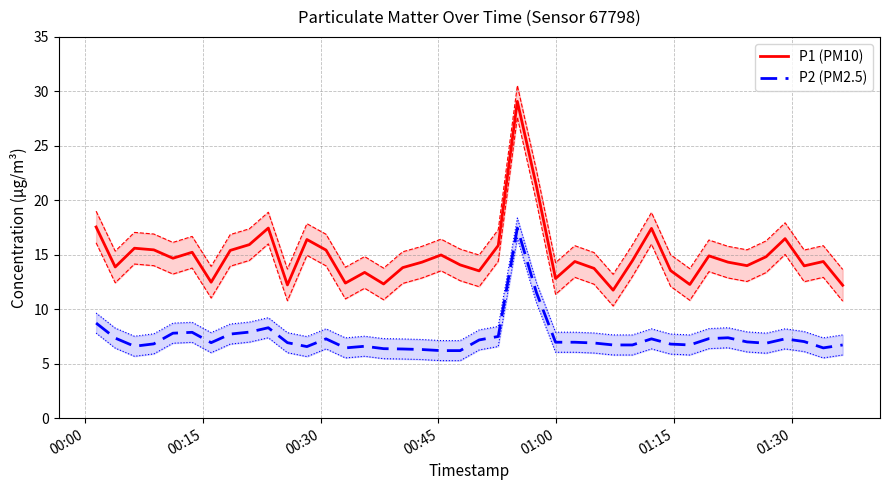

How many lines are shown in the chart?

2